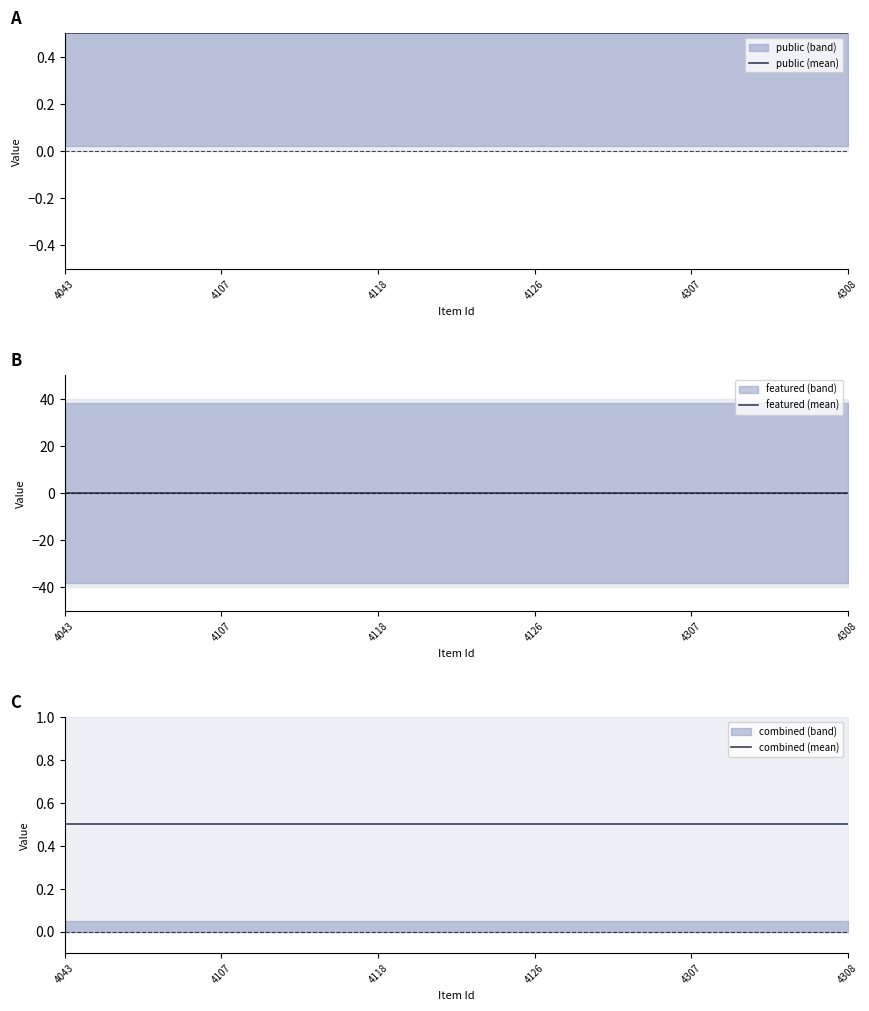

At which label does featured reach its minimum?

4043